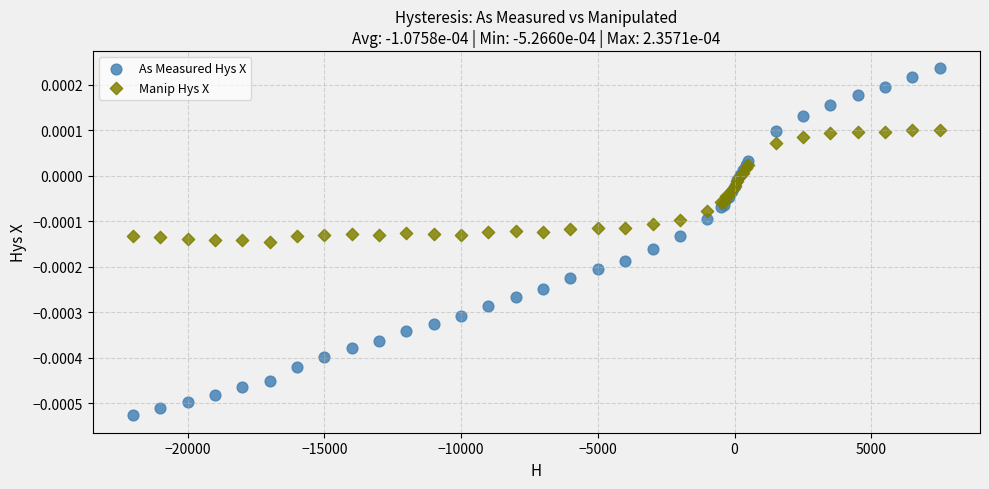

Which series contains the highest Y value?

As Measured Hys X